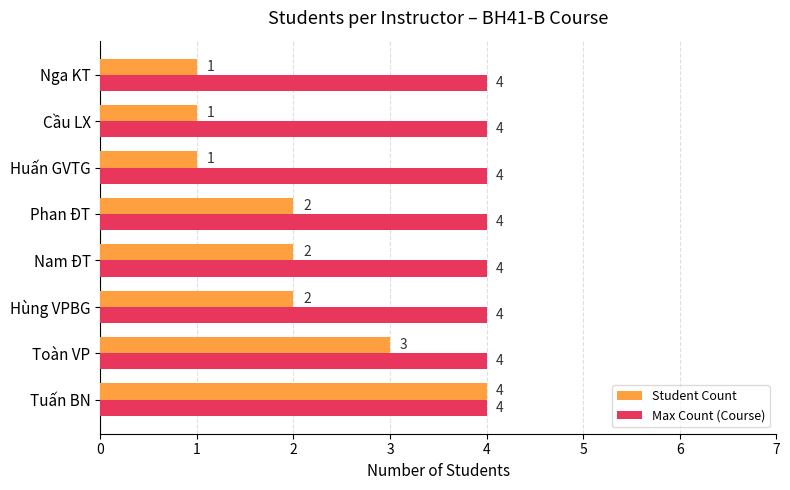

What is the sum of all Max Count (Course) values?

32